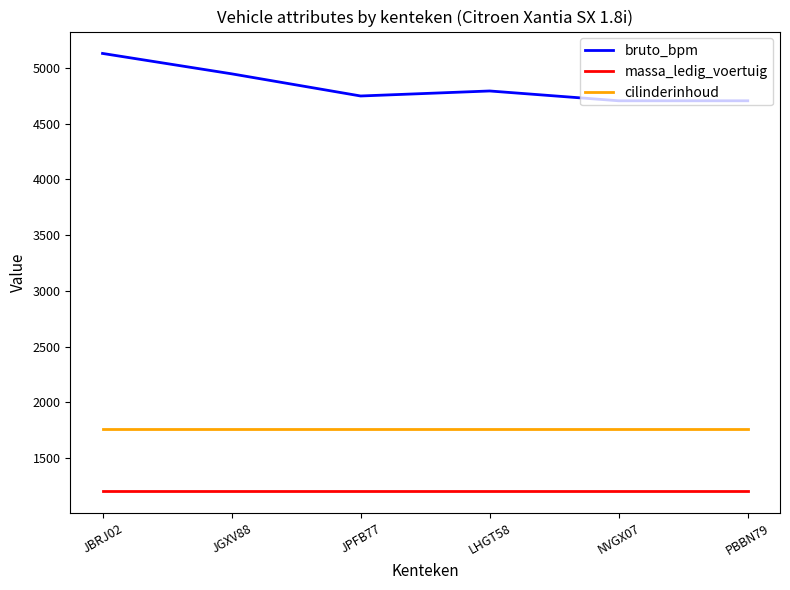

What is the spread (max minus min) of values at LHGT58?

3591